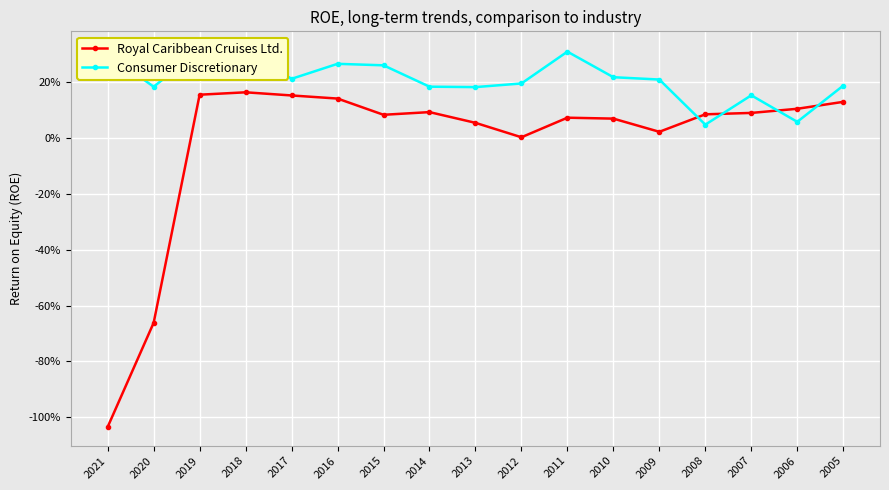

What is the minimum value shown in the chart?

-1.0